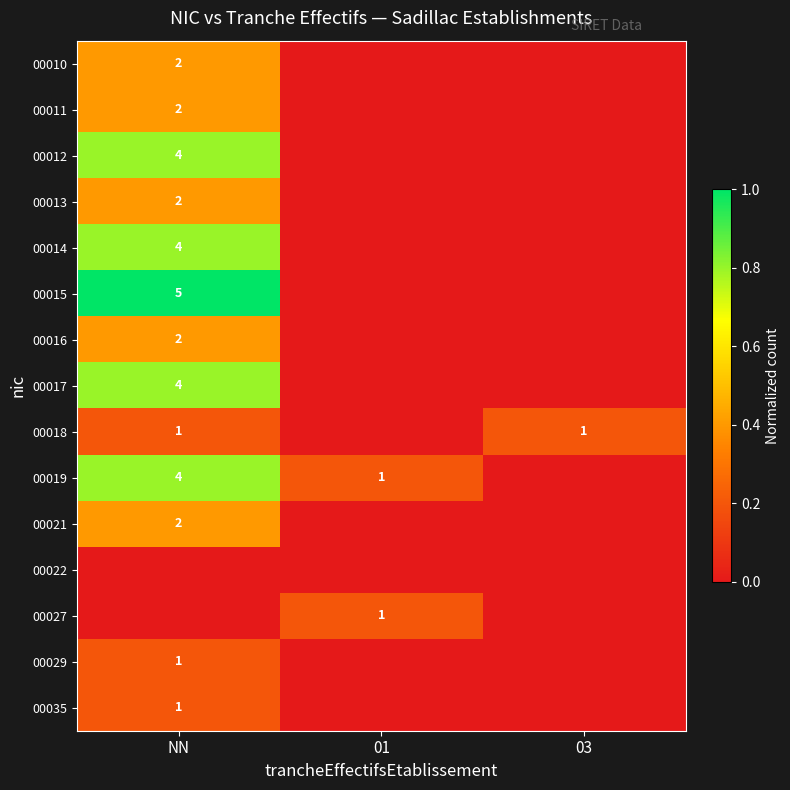

True or false: 00018 has a value of 1 at NN.

True